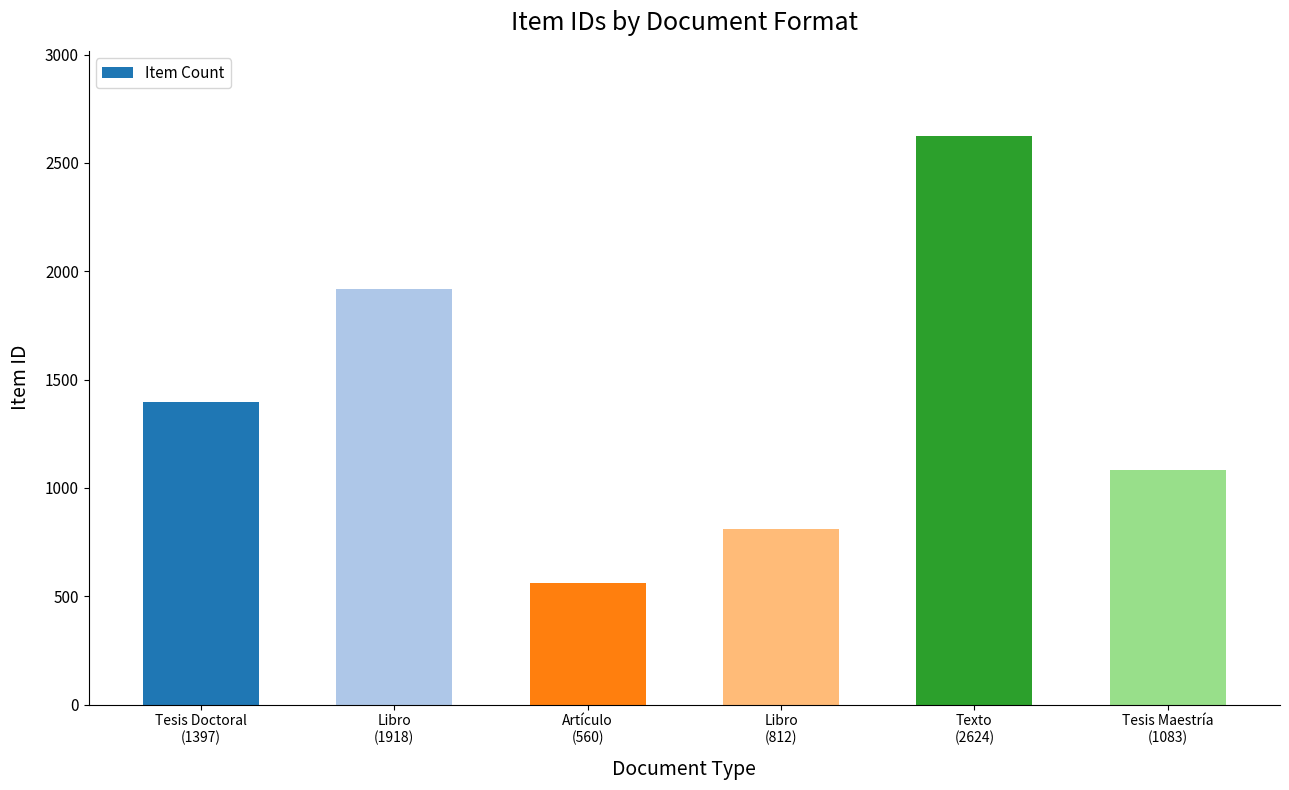

List the labels in order of value, smallest first.

Artículo
(560), Libro
(812), Tesis Maestría
(1083), Tesis Doctoral
(1397), Libro
(1918), Texto
(2624)